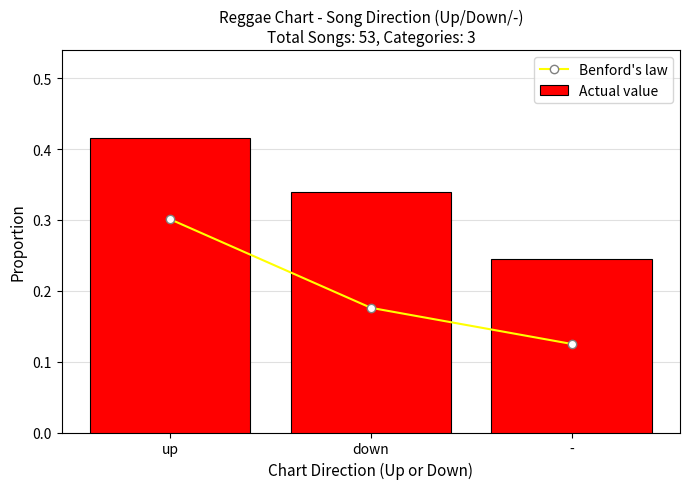

Count the Actual value values in the range 0 to 1.

3